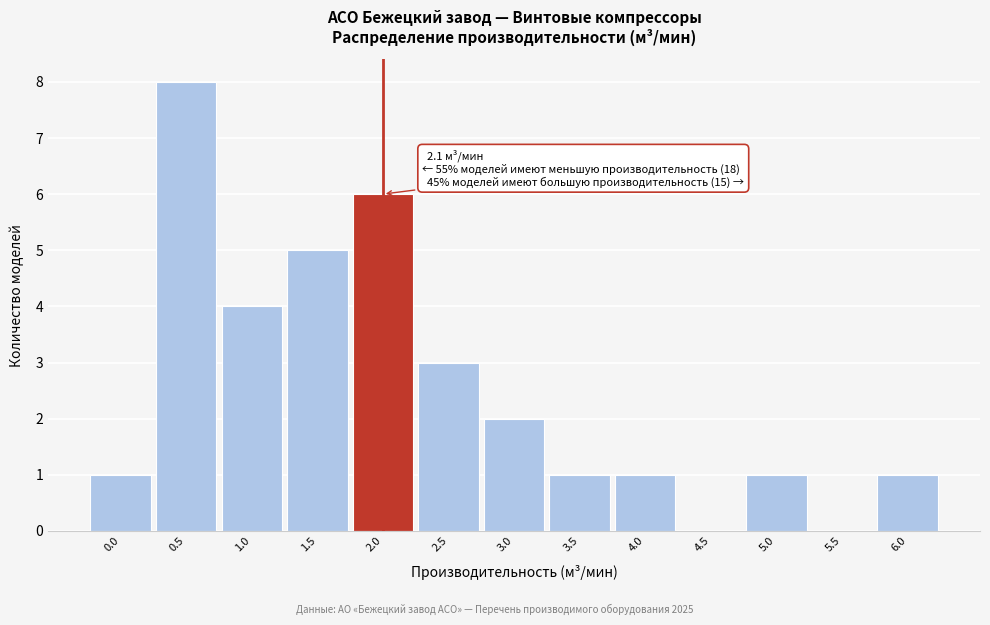

Reading left to right, transcribe all the data shown in this chart.

0.0=1	0.5=8	1.0=4	1.5=5	2.0=6	2.5=3	3.0=2	3.5=1	4.0=1	4.5=0	5.0=1	5.5=0	6.0=1